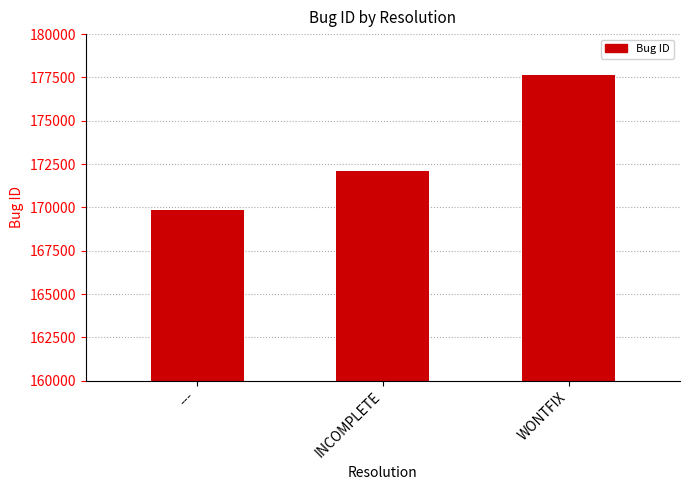

What is the average value?

173184